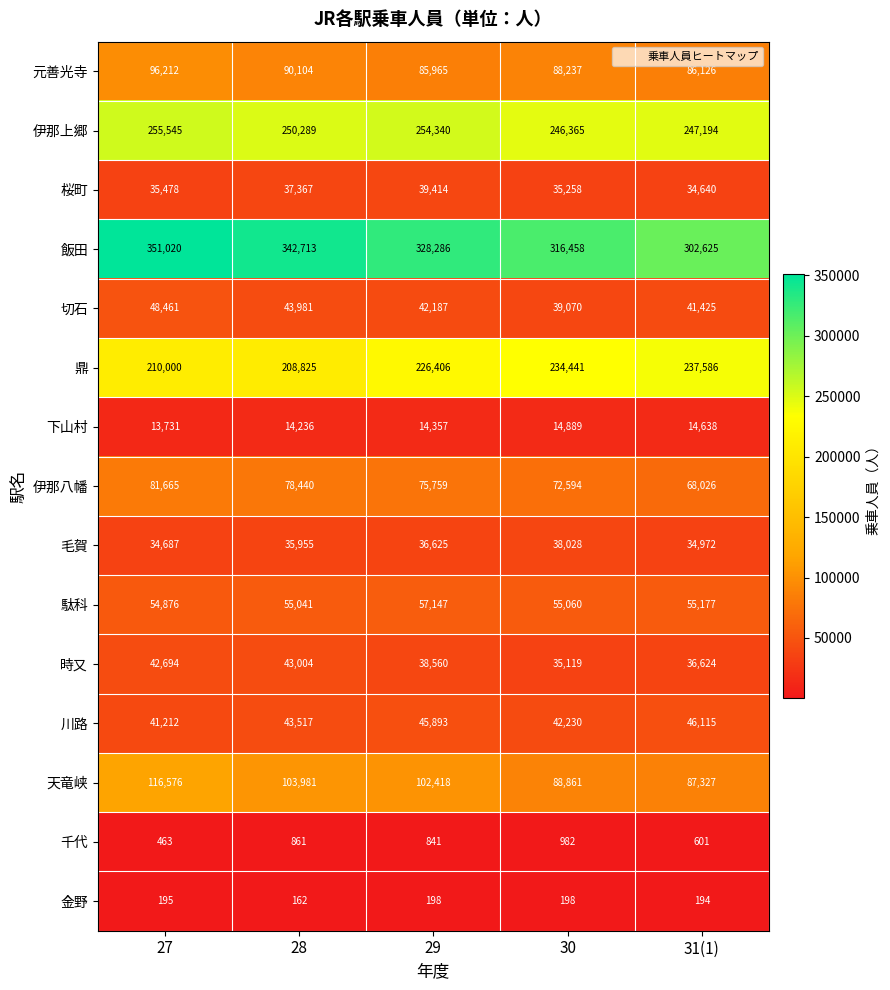

What is the sum of all 下山村 values?

71851